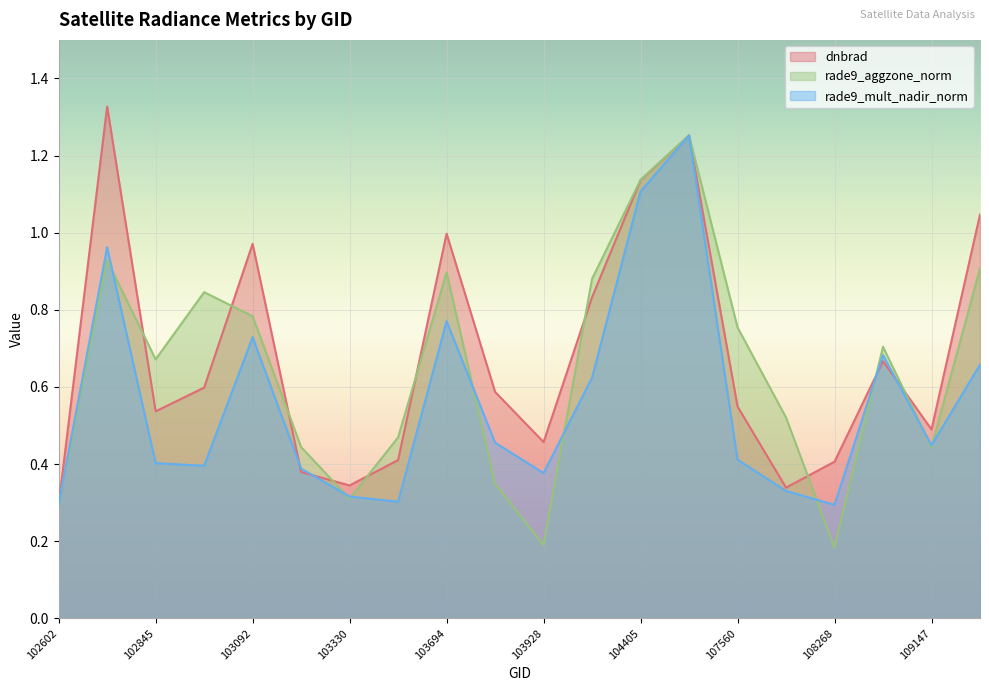

Between 102602 and 109147, which series saw the biggest shift?

dnbrad